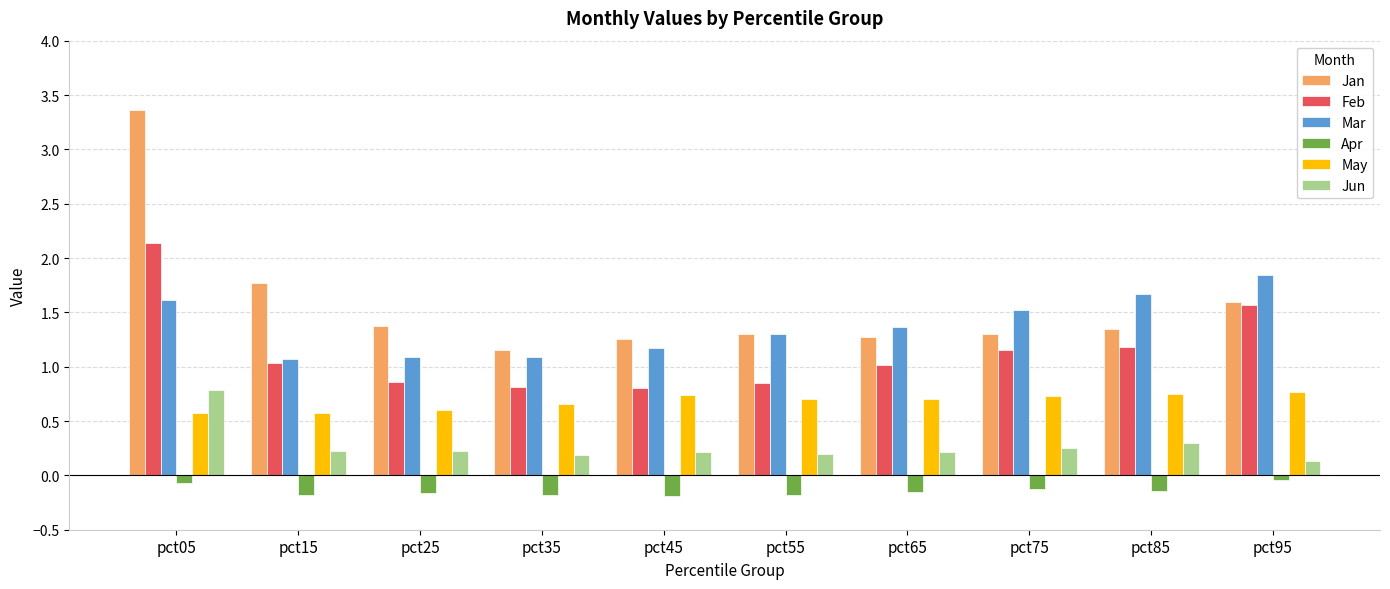

Between pct05 and pct55, which series saw the biggest shift?

Jan